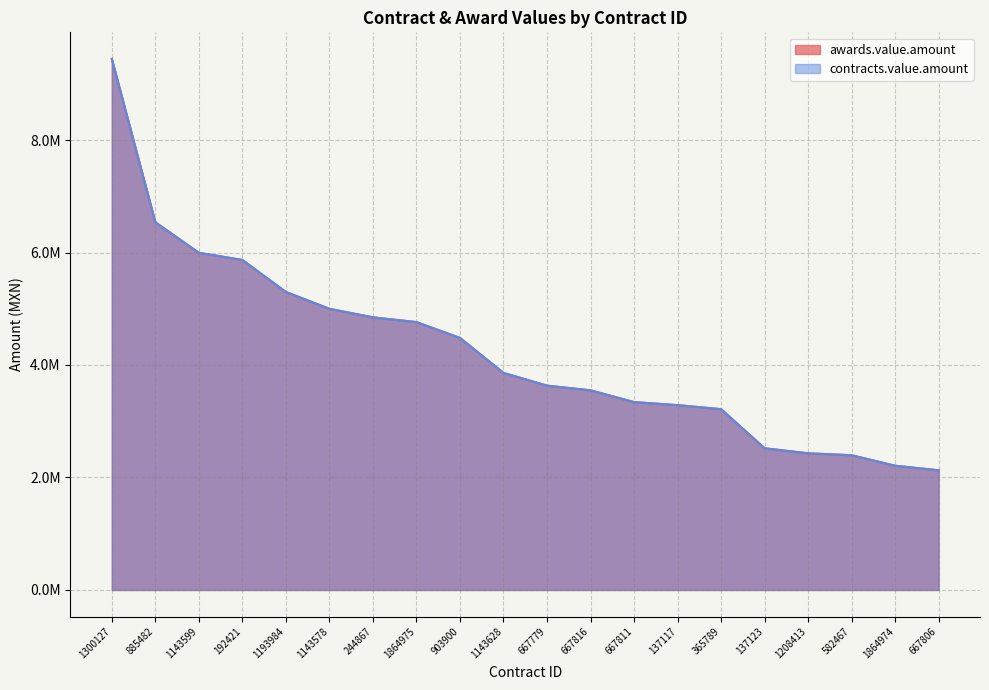

At how many categories does at least one series exceed 8591649?

1